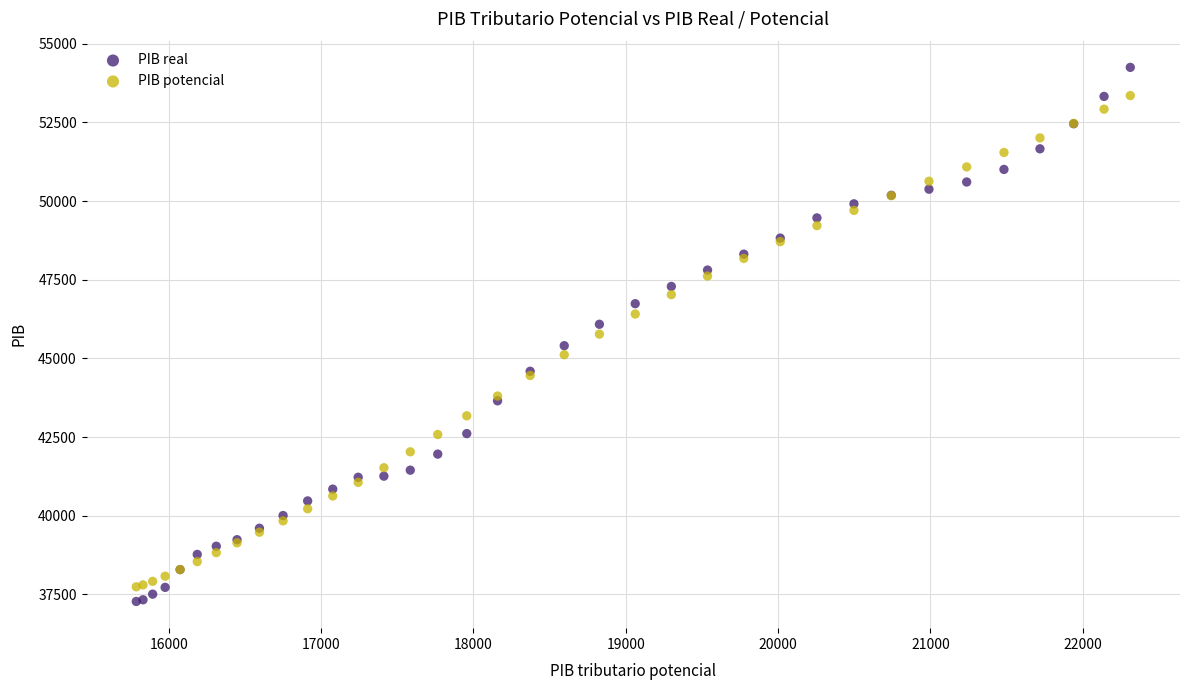

Which series contains the highest Y value?

PIB real